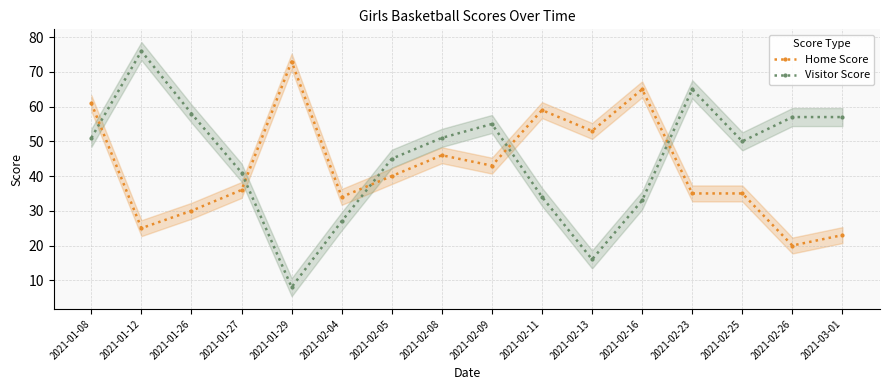

What position from the left is 2021-02-05?

7